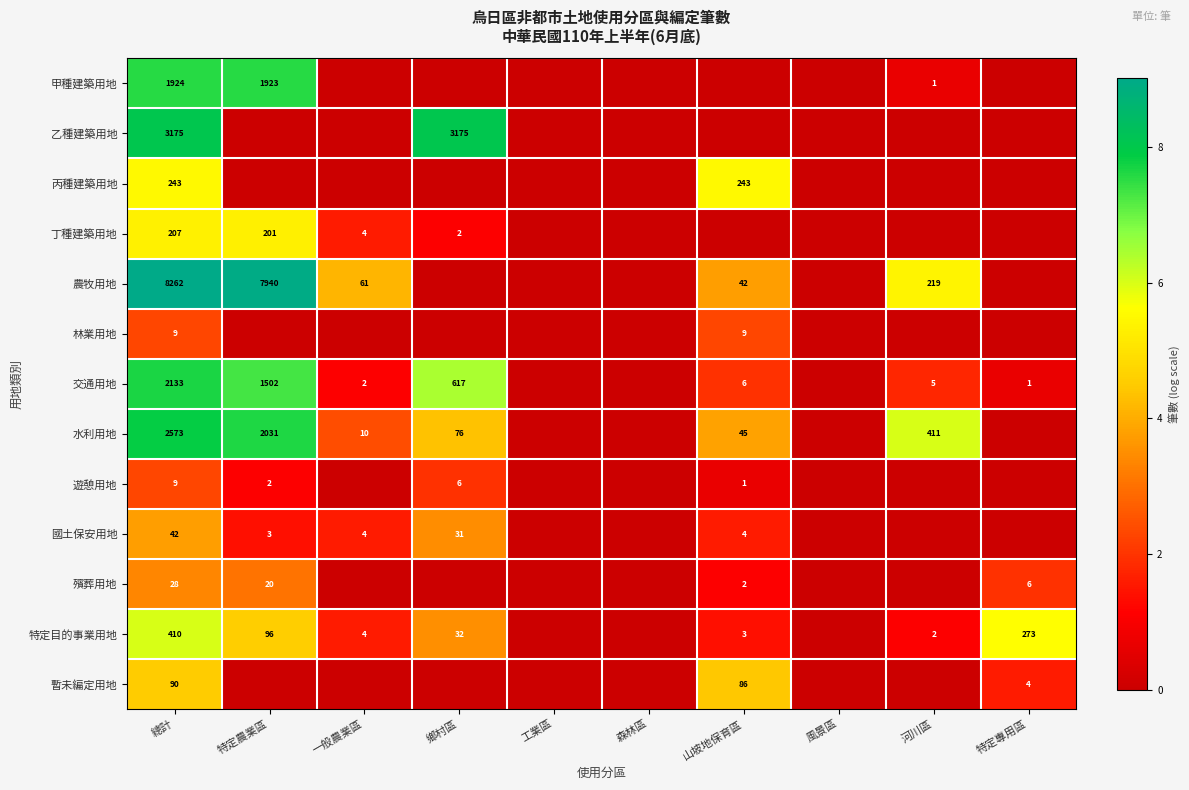

True or false: 交通用地 has a value of 11.5 at 特定農業區.

False